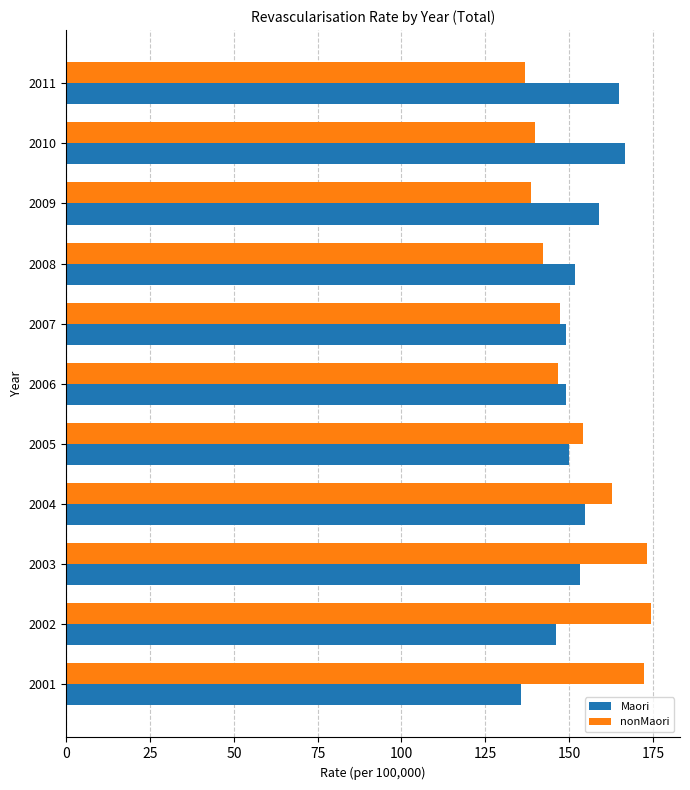

What is the difference between the highest and lowest values at 2004?

8.0